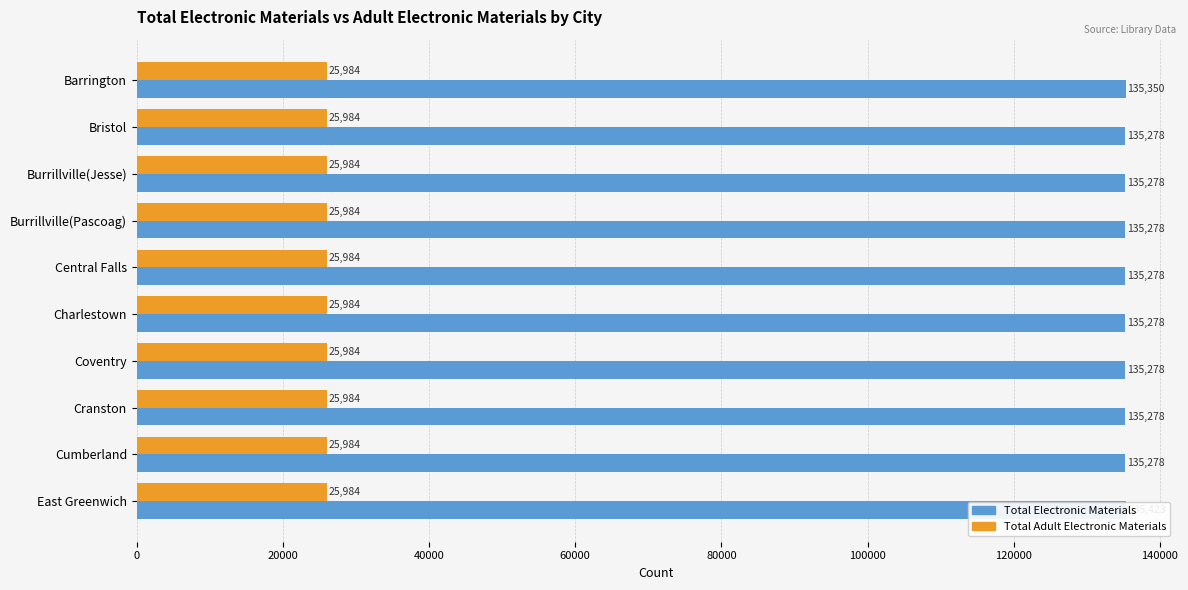

What are all the series names shown in the legend?

Total Electronic Materials, Total Adult Electronic Materials